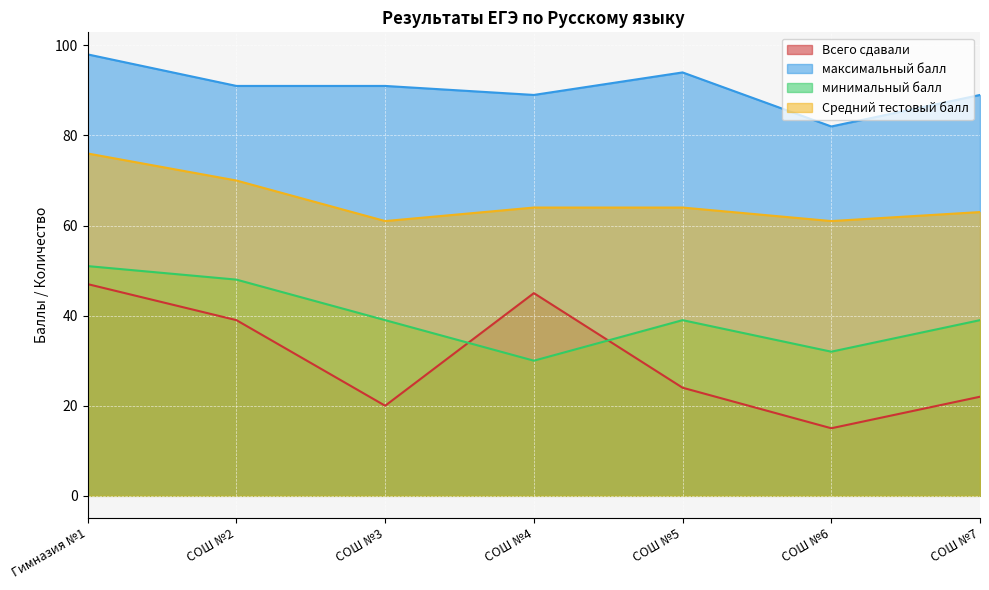

True or false: минимальный балл and Средний тестовый балл intersect in this chart.

False